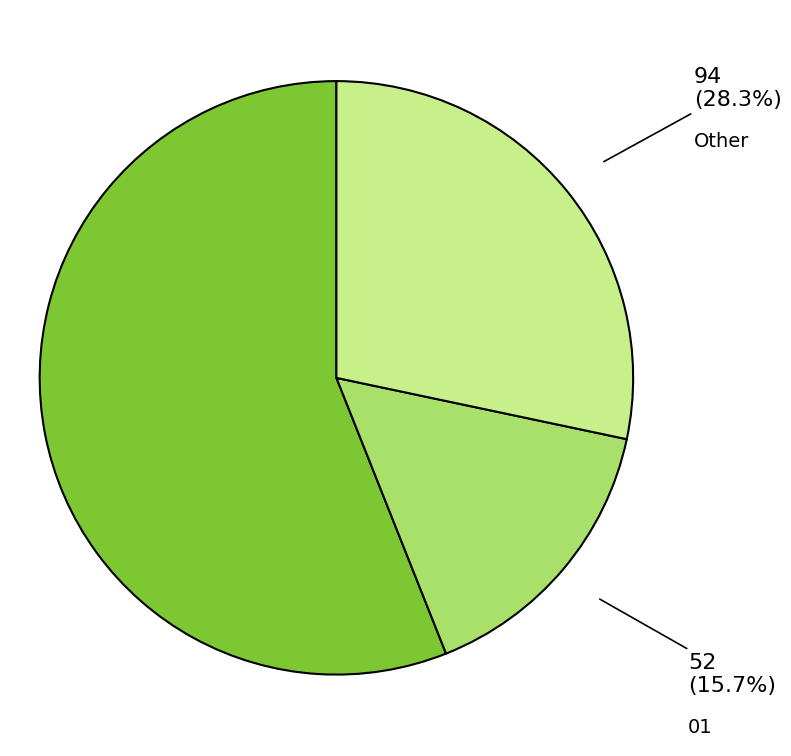

Which category has the smallest portion of the pie?

01